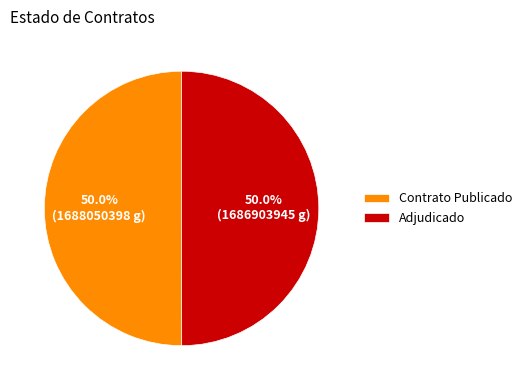

To the nearest percent, what is the average slice percentage?

50%